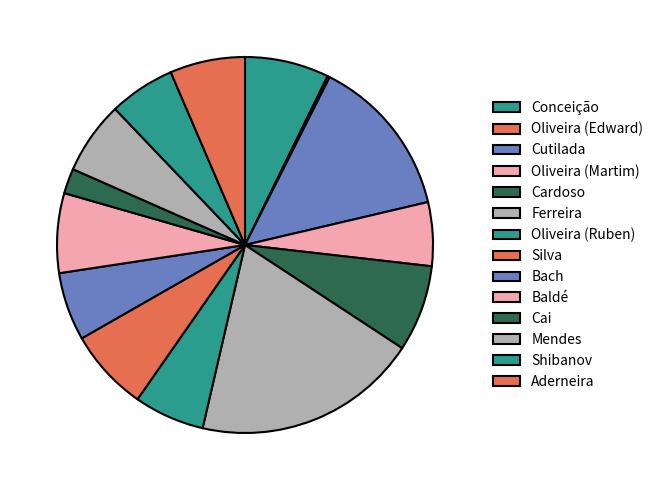

What is the smallest slice in the pie chart?

Oliveira (Edward)